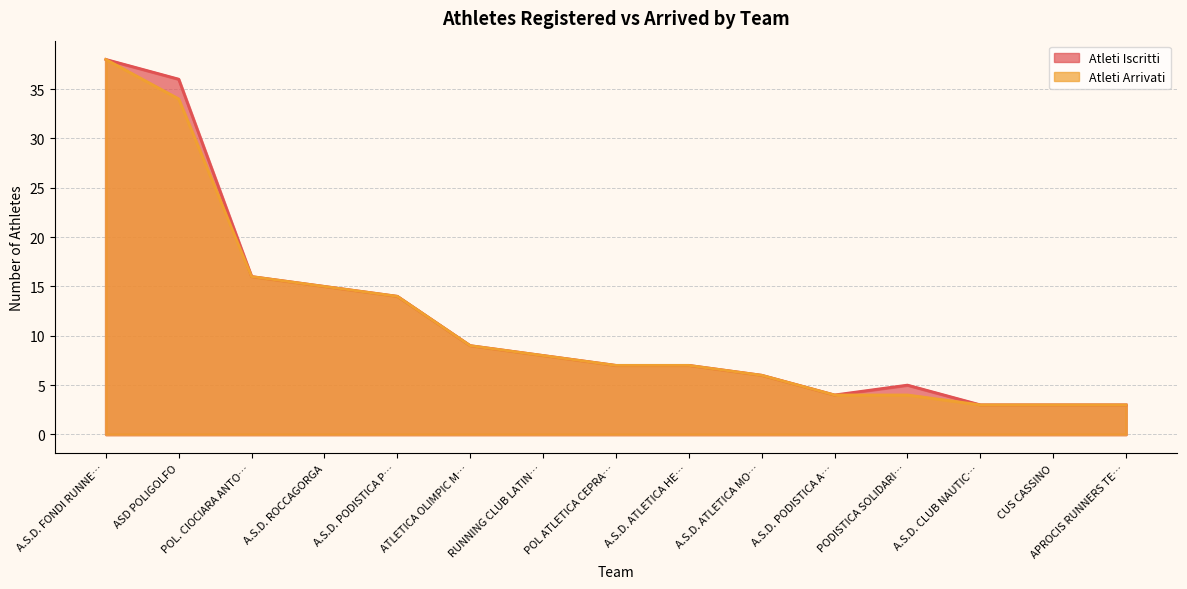

What is the approximate value of Atleti Arrivati at A.S.D. FONDI RUNNE…, to the nearest 5?

40